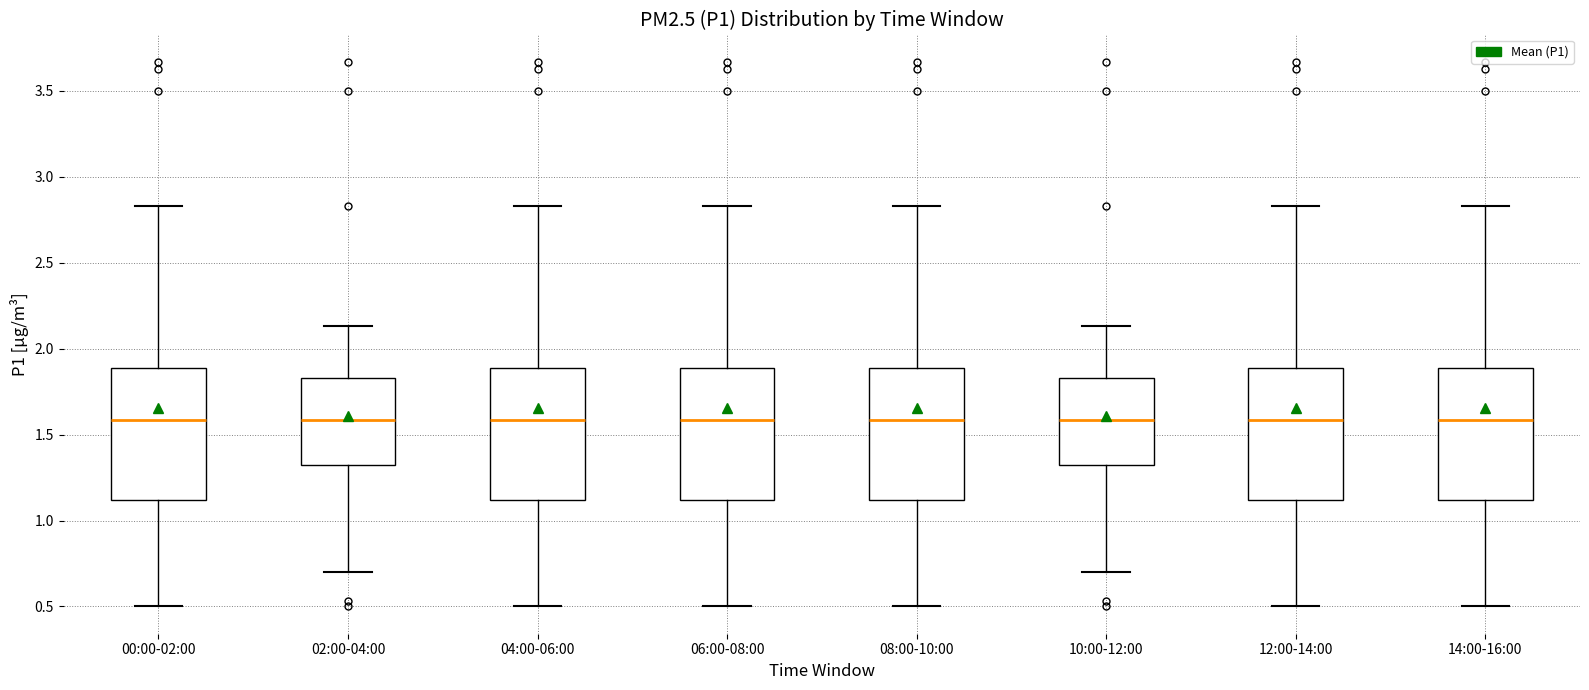

Reading left to right, read every box against the y-axis: the position of its median line, the range the box covers, and the ends of its whiskers. The values are not printed on the chart, so give them approximately, as read against the axis.

00:00-02:00: median 1.60, box 1.10 to 1.90, whiskers 0.50 to 2.85
02:00-04:00: median 1.60, box 1.30 to 1.85, whiskers 0.70 to 2.15
04:00-06:00: median 1.60, box 1.10 to 1.90, whiskers 0.50 to 2.85
06:00-08:00: median 1.60, box 1.10 to 1.90, whiskers 0.50 to 2.85
08:00-10:00: median 1.60, box 1.10 to 1.90, whiskers 0.50 to 2.85
10:00-12:00: median 1.60, box 1.30 to 1.85, whiskers 0.70 to 2.15
12:00-14:00: median 1.60, box 1.10 to 1.90, whiskers 0.50 to 2.85
14:00-16:00: median 1.60, box 1.10 to 1.90, whiskers 0.50 to 2.85